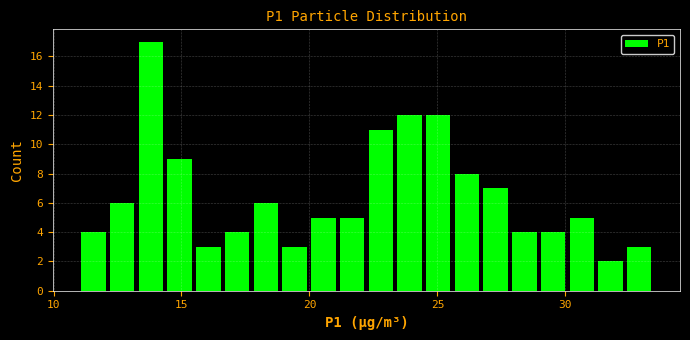

Around what value on the x-axis is the tallest bar? Give the approximate position of its centre, as read against the axis.

14.0